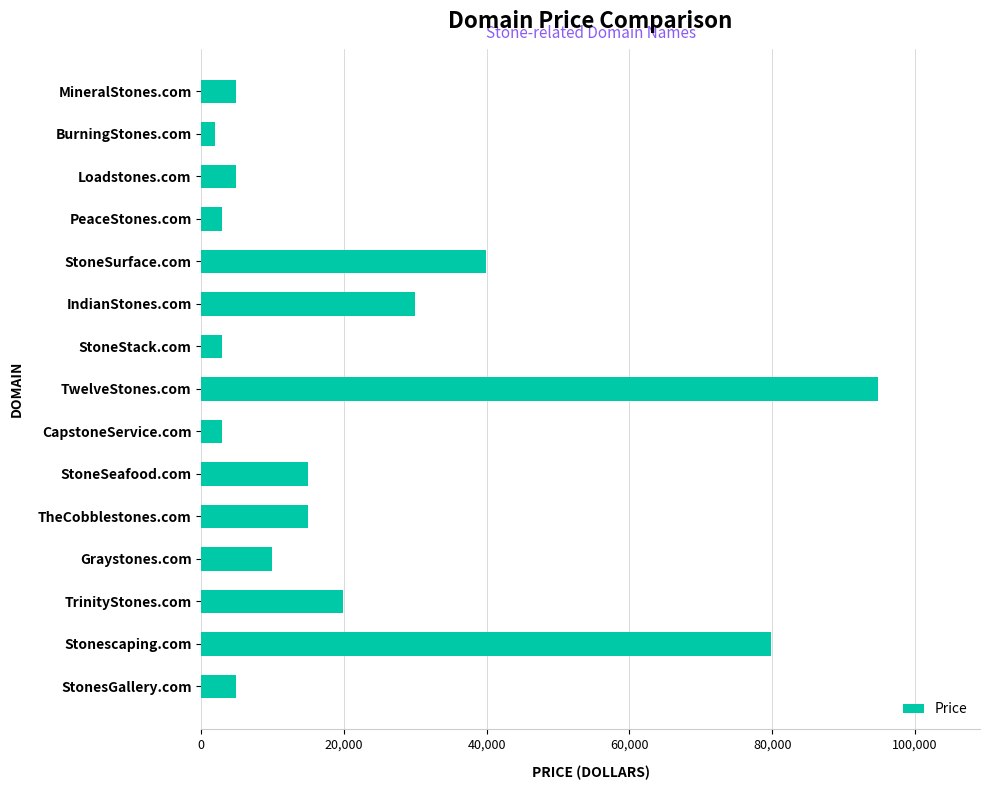

What is the difference between the second highest and second lowest values?

77000